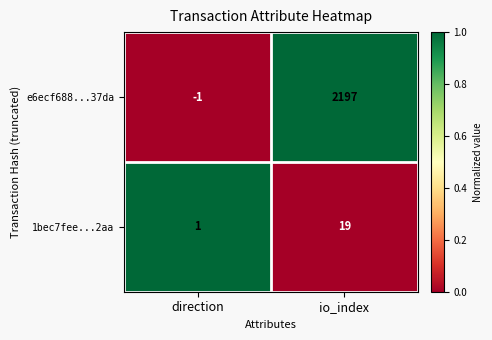

At which category is the sum across all series the highest?

io_index